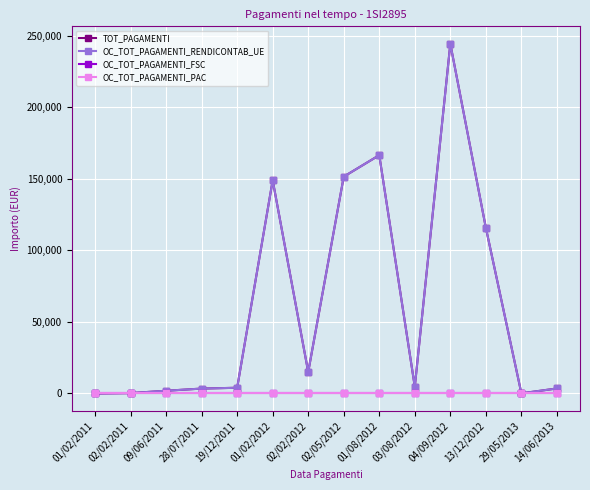

Is this an area chart (filled region under the line)?

No